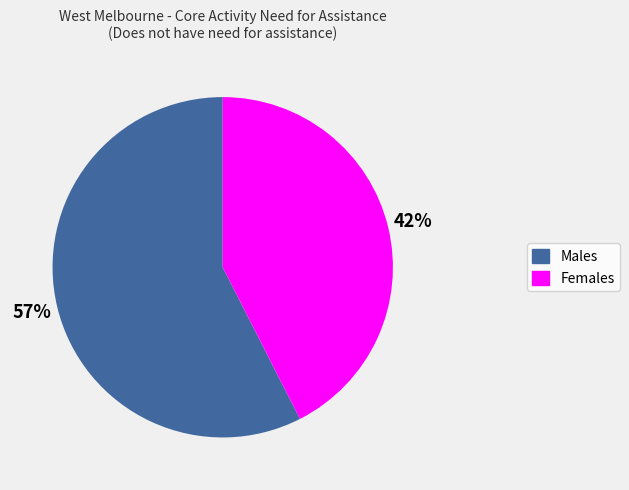

True or false: Females accounts for 56% of the total.

False